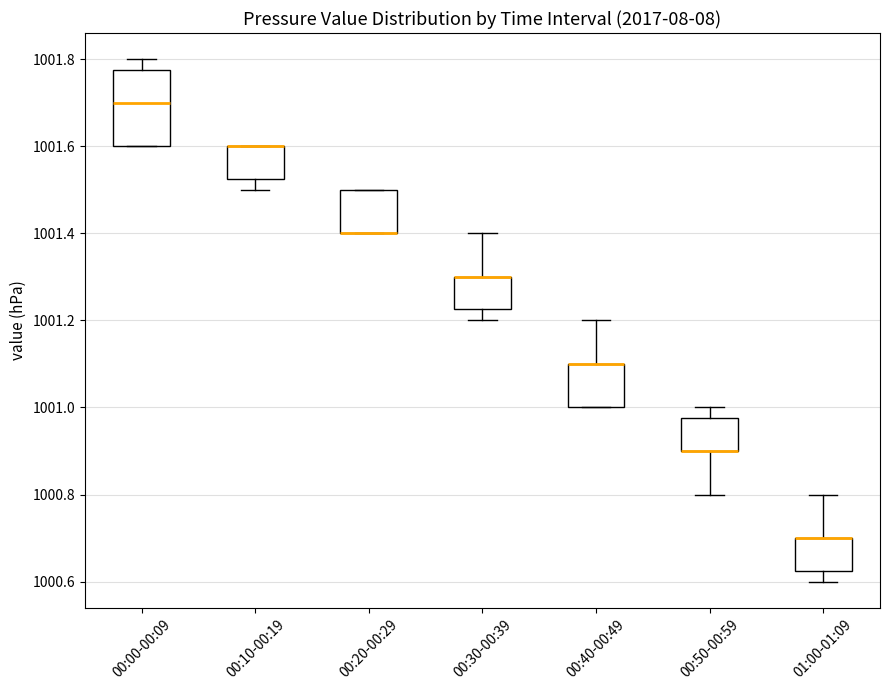

Comparing the boxes themselves (not the whiskers), which one is the tallest?

00:00-00:09